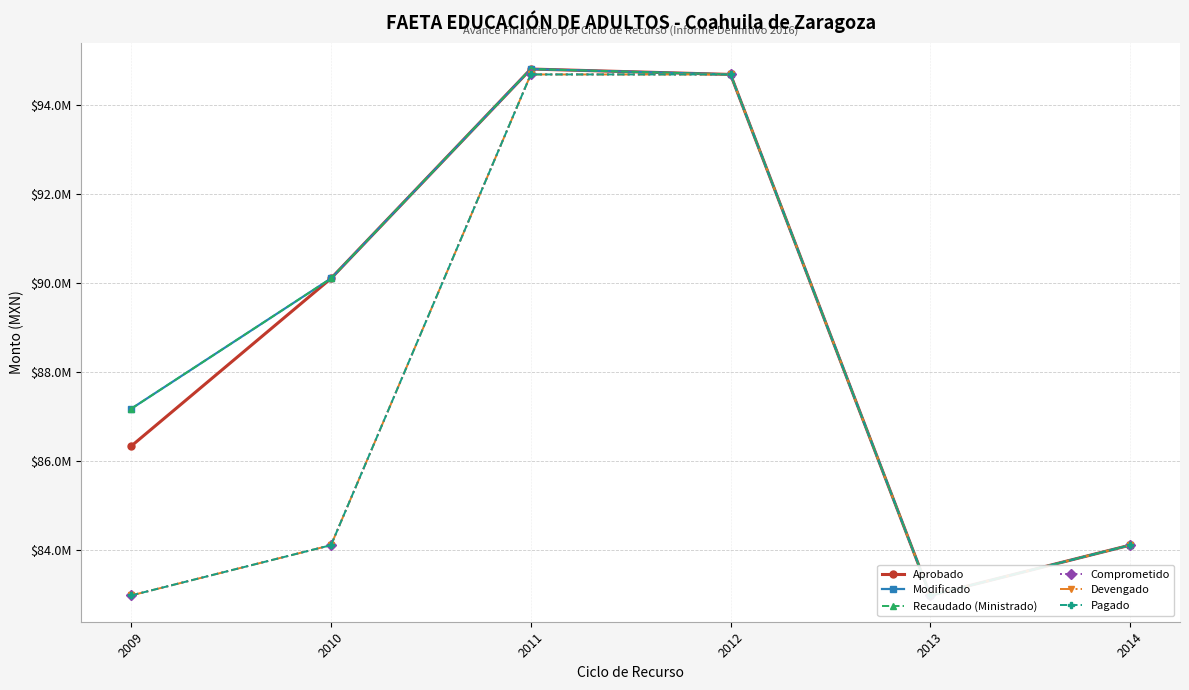

Count the number of categories in the chart.

6